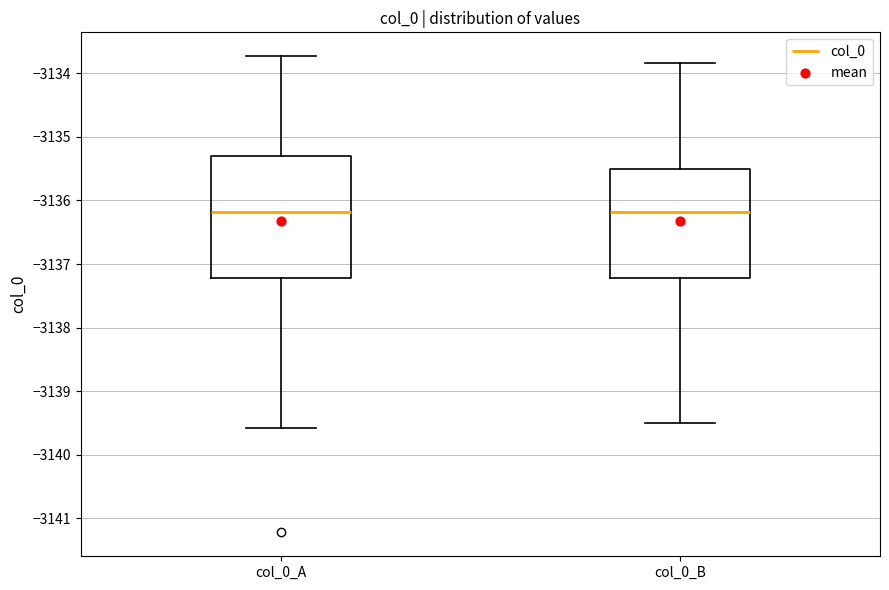

Reading left to right, read every box against the y-axis: the position of its median line, the range the box covers, and the ends of its whiskers. The values are not printed on the chart, so give them approximately, as read against the axis.

col_0_A: median -3136.2, box -3137.2 to -3135.3, whiskers -3139.6 to -3133.7
col_0_B: median -3136.2, box -3137.2 to -3135.5, whiskers -3139.5 to -3133.8